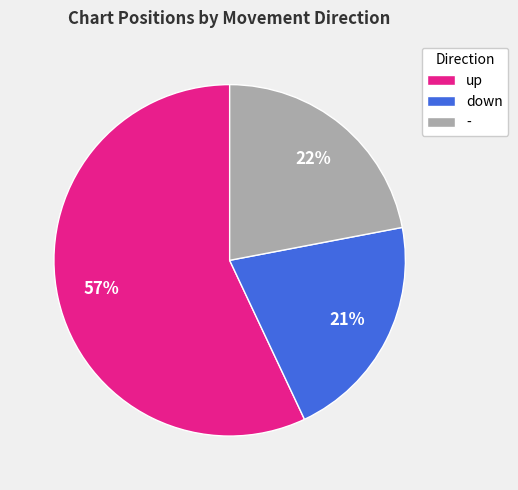

Do up and - together represent more than half of the pie?

Yes